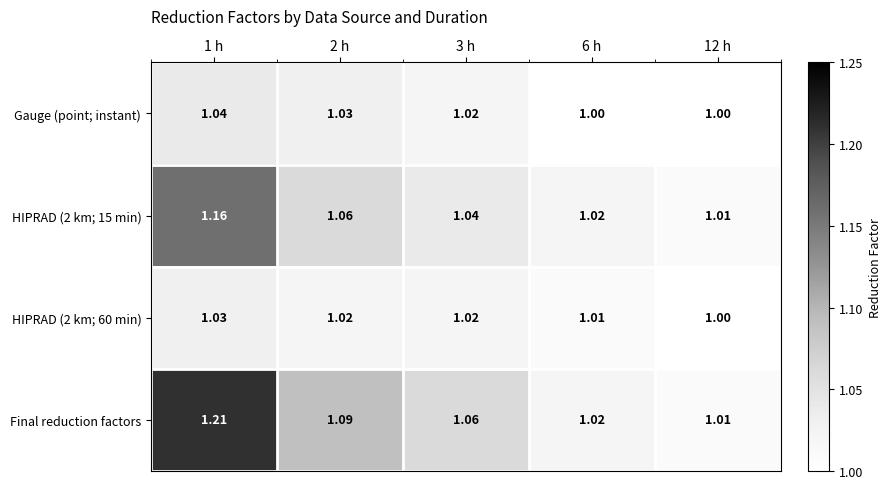

Which series has the widest spread of values?

Final reduction factors